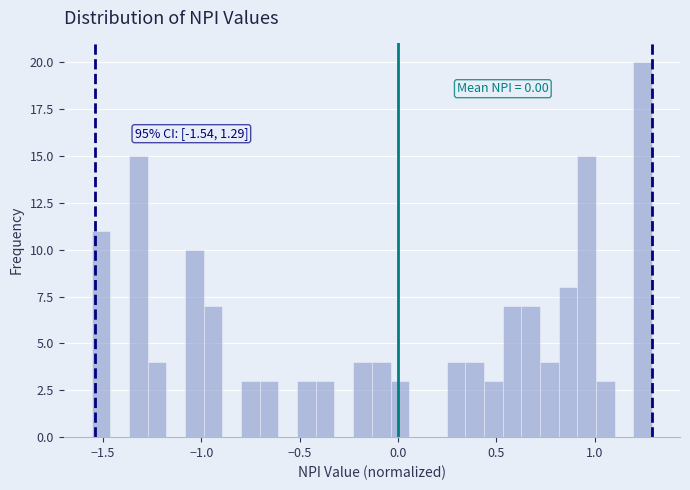

Read against the x-axis, roughly where is the centre of the tallest bar?

1.25